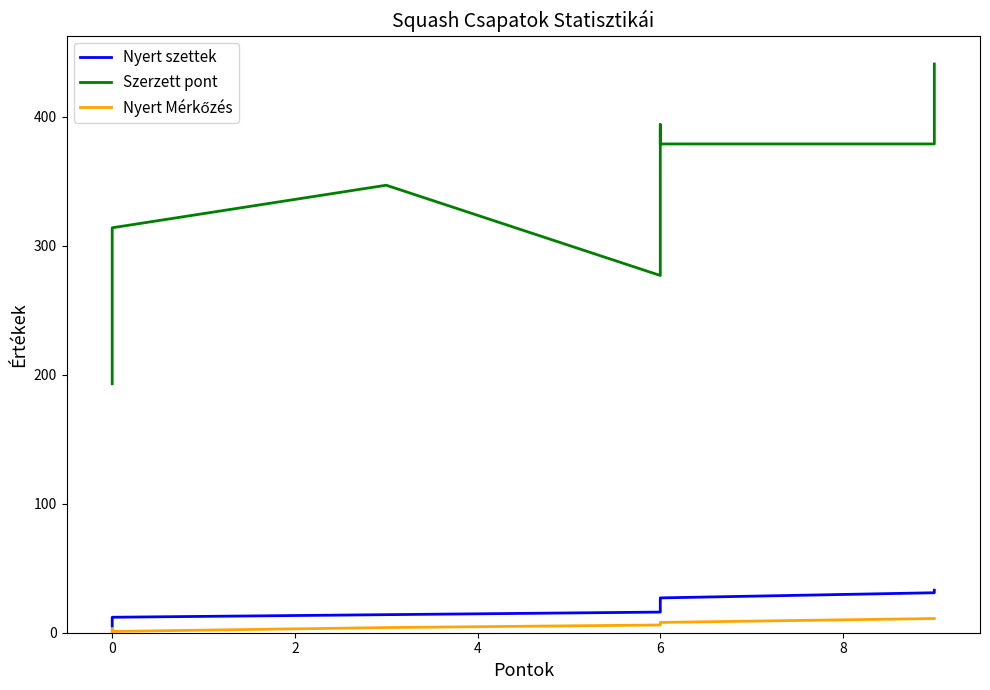

How many values in Nyert Mérkőzés are above zero?

8